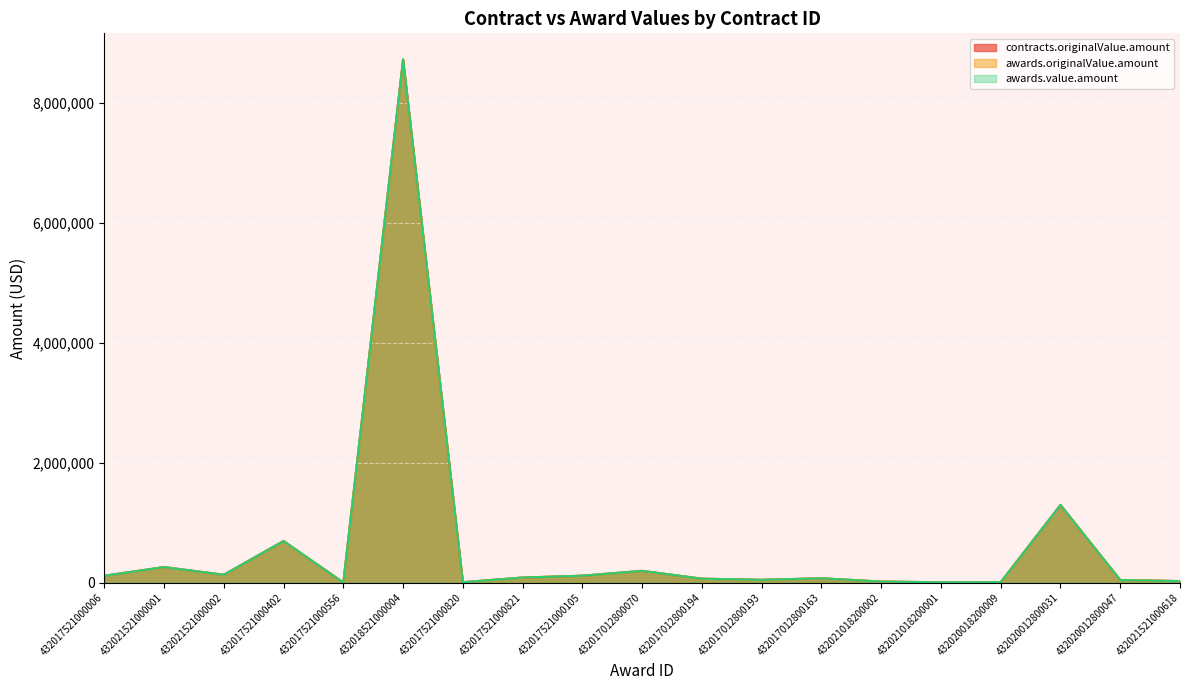

In contracts.originalValue.amount, how many points are higher than both neighbors (excluding endpoints)?

6